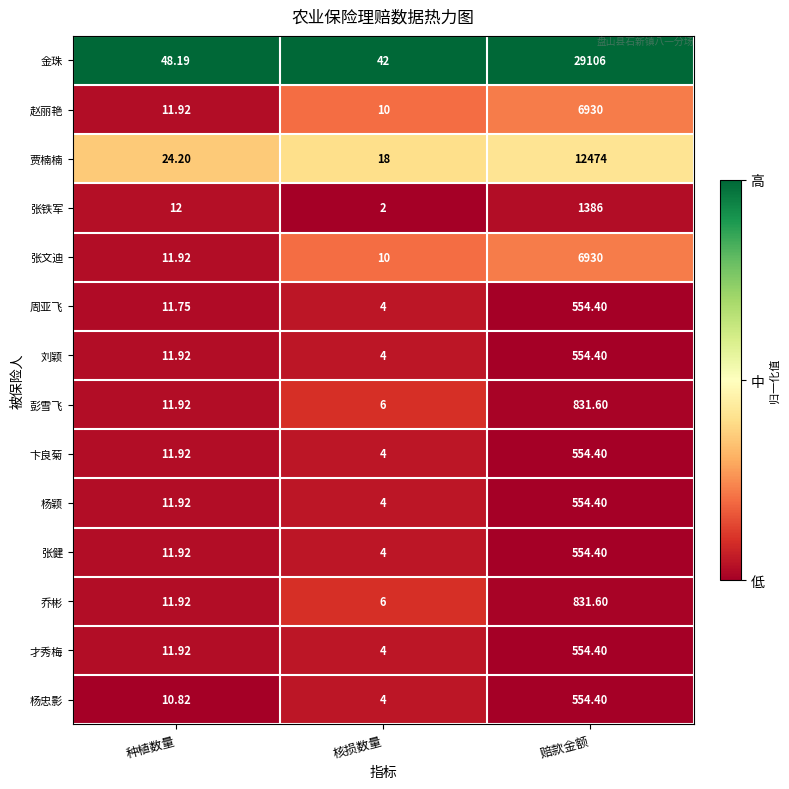

List the labels in order of 张健 value, largest first.

赔款金额, 种植数量, 核损数量